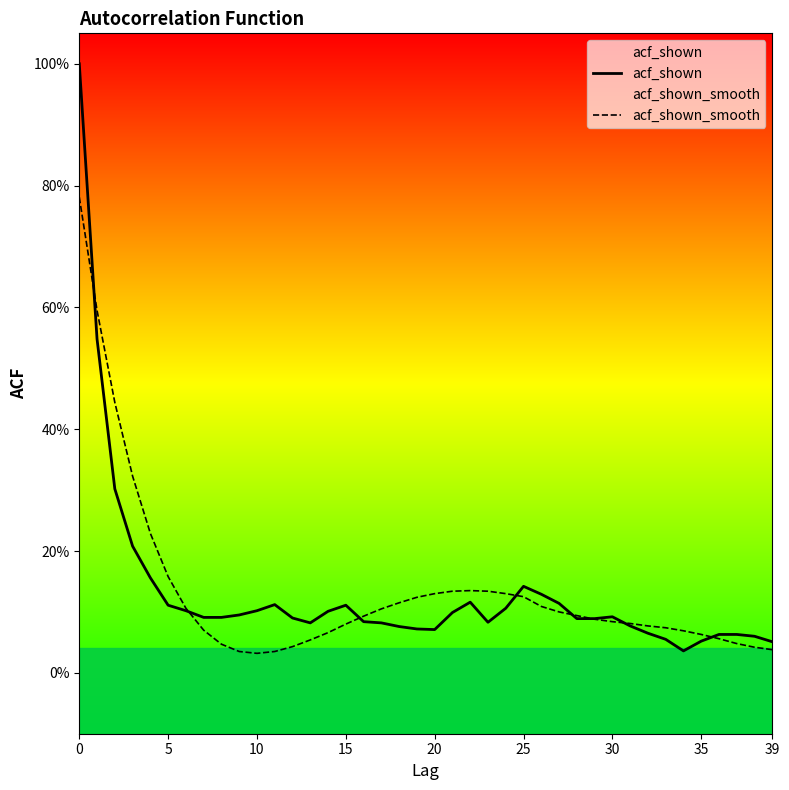

What is the value of the acf_shown point at the 25th from the left?

0.1